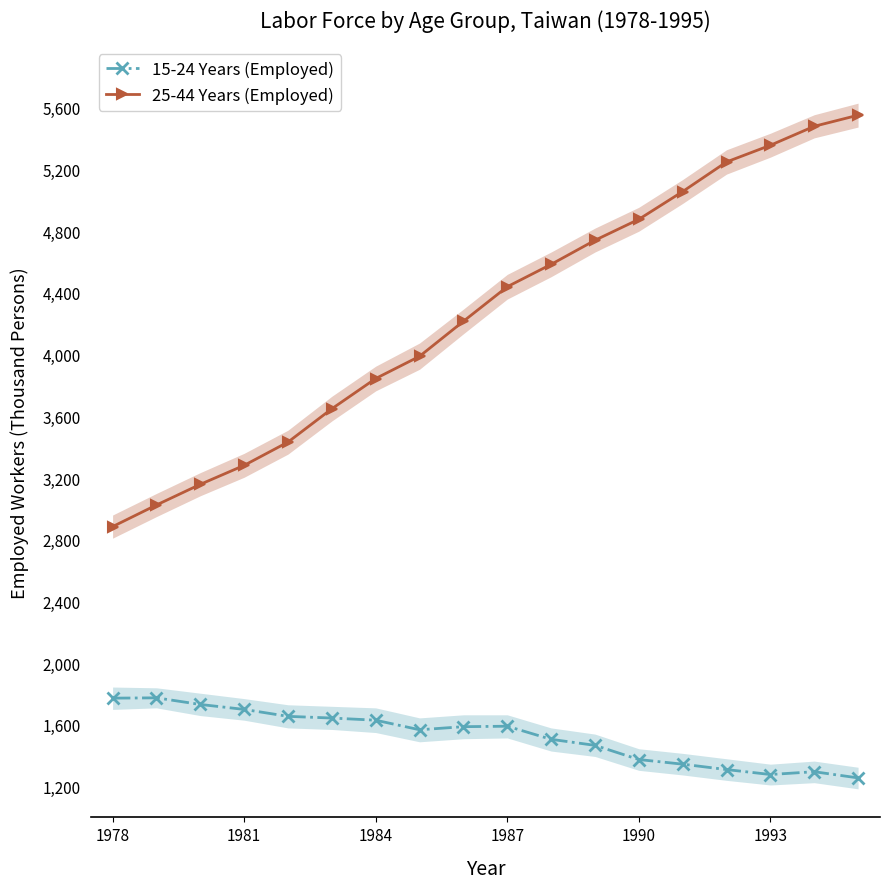

How many series are shown in this chart?

2